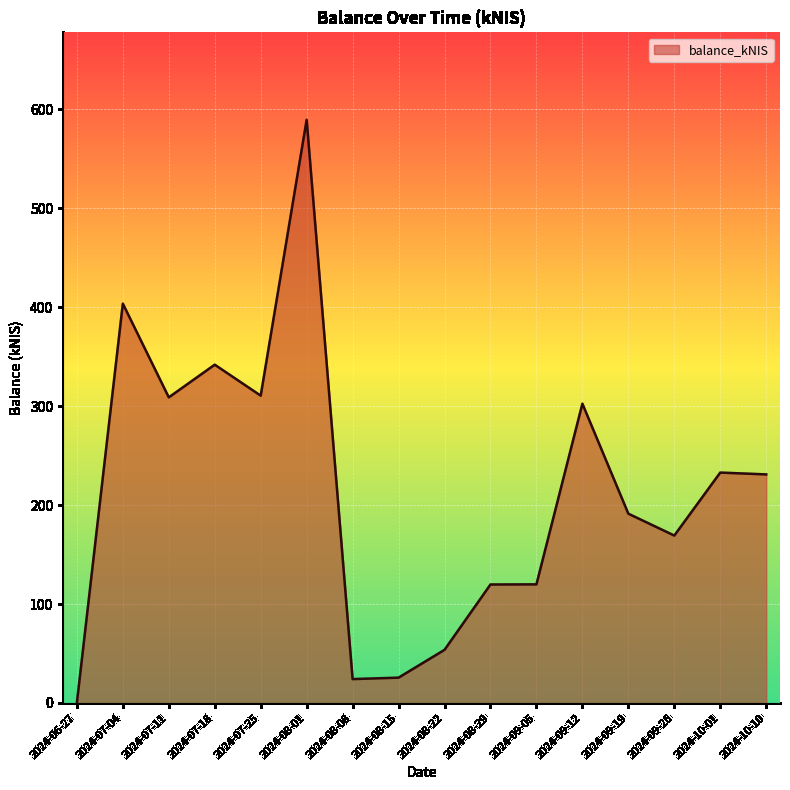

Is it true that the value at 2024-08-22 is 53.7?

True